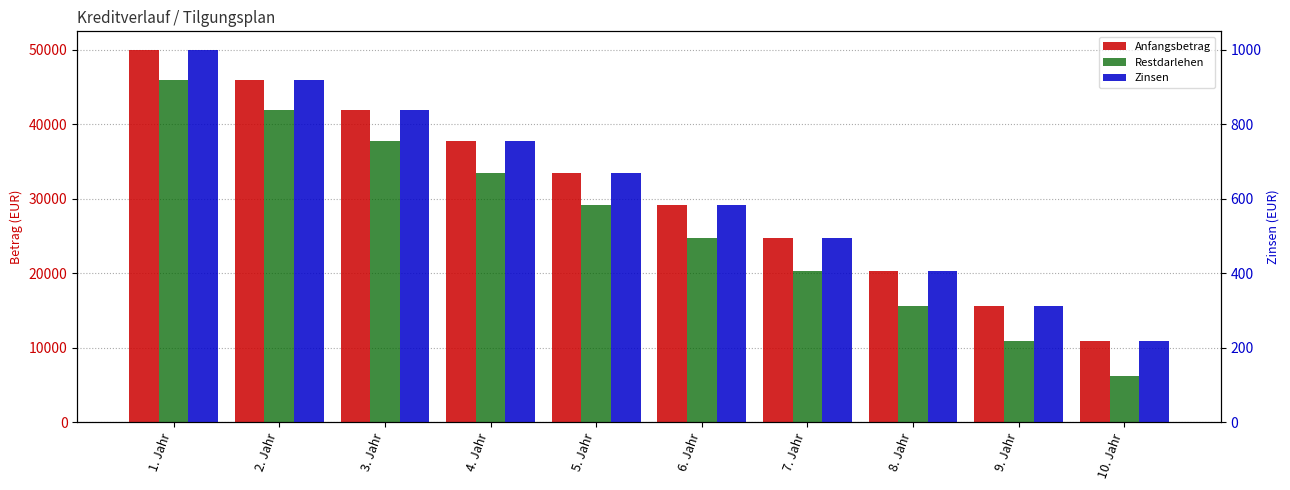

At how many categories does at least one series exceed 28529?

6